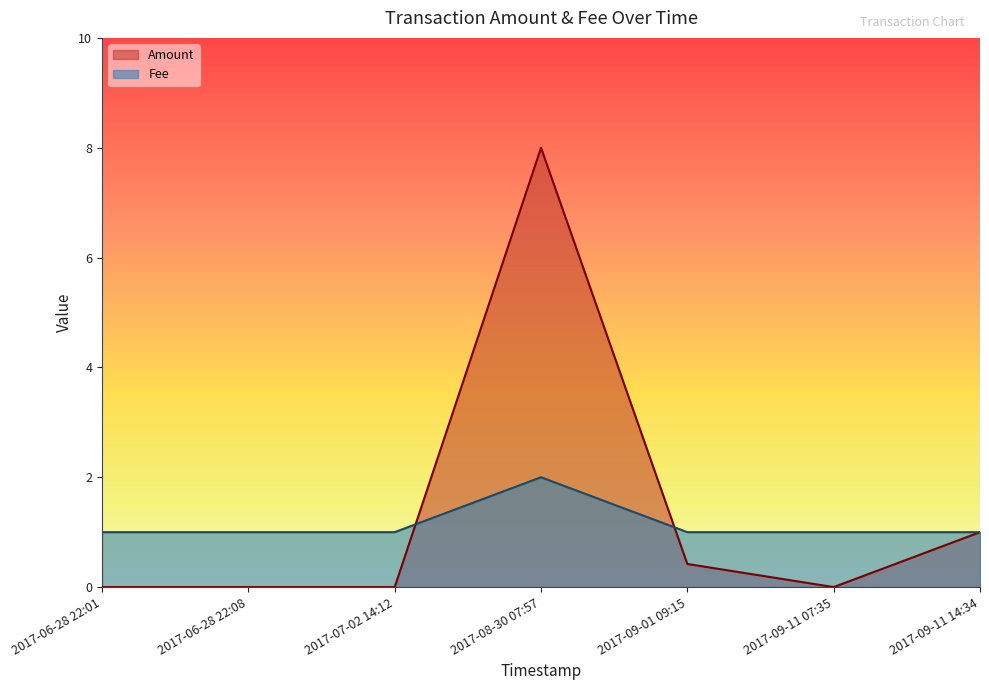

True or false: Amount has more than 2 points higher than both neighbors.

False